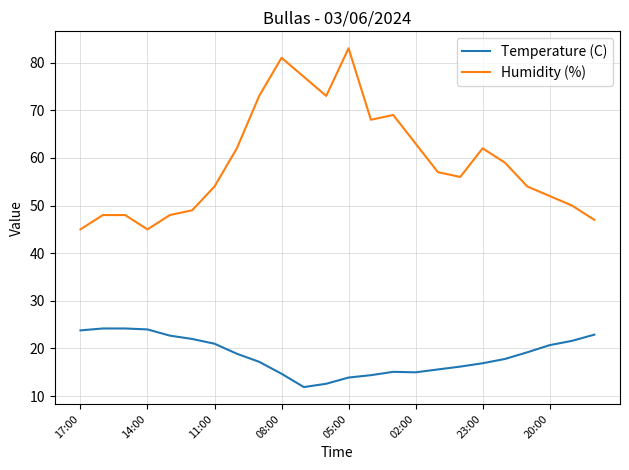

Rank the series by their maximum value, from lowest to highest.

Temperature (C), Humidity (%)